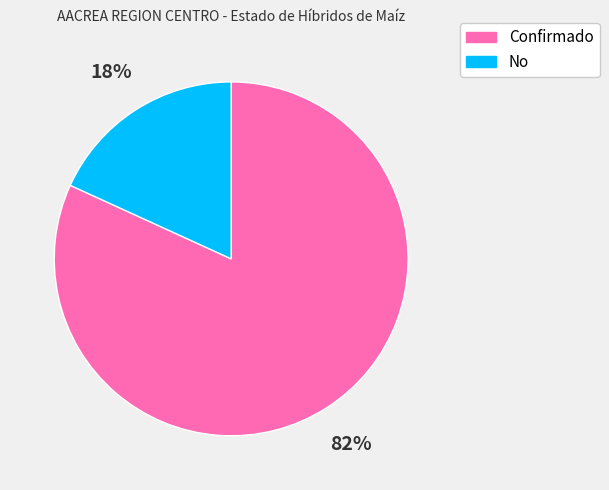

The Confirmado slice represents 68% of the pie. True or false?

False